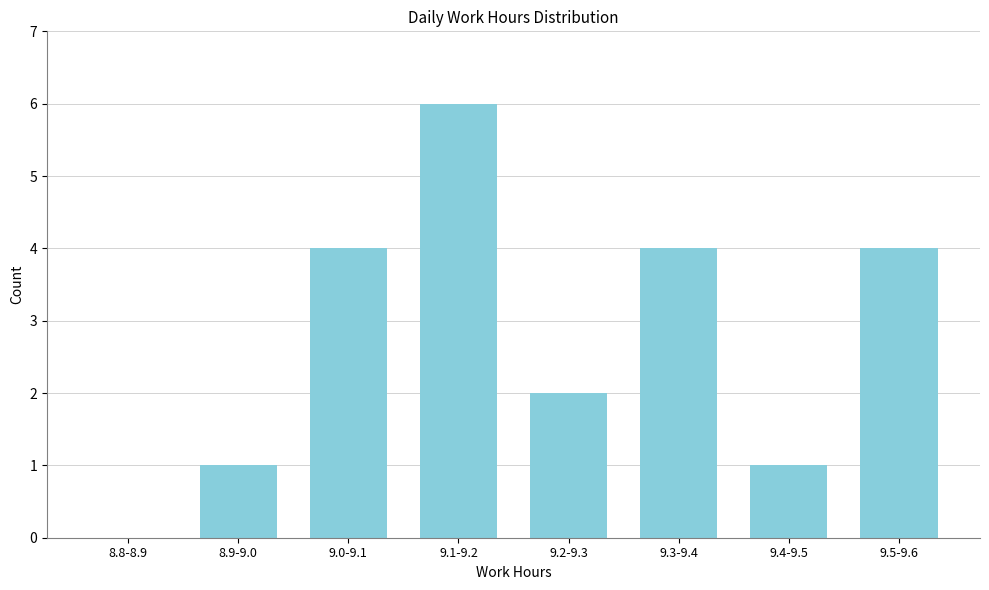

Reading left to right, what are all the values shown in this chart?

8.8-8.9=0	8.9-9.0=1	9.0-9.1=4	9.1-9.2=6	9.2-9.3=2	9.3-9.4=4	9.4-9.5=1	9.5-9.6=4